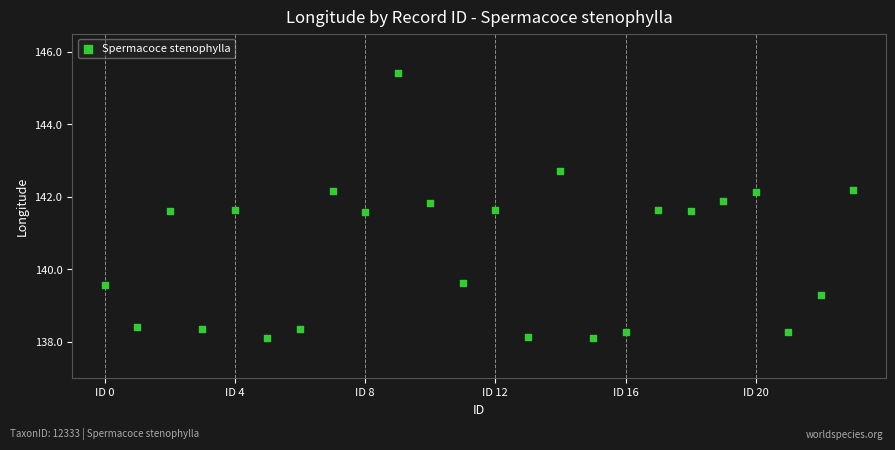

What is the range of Y values (max minus min)?

7.3